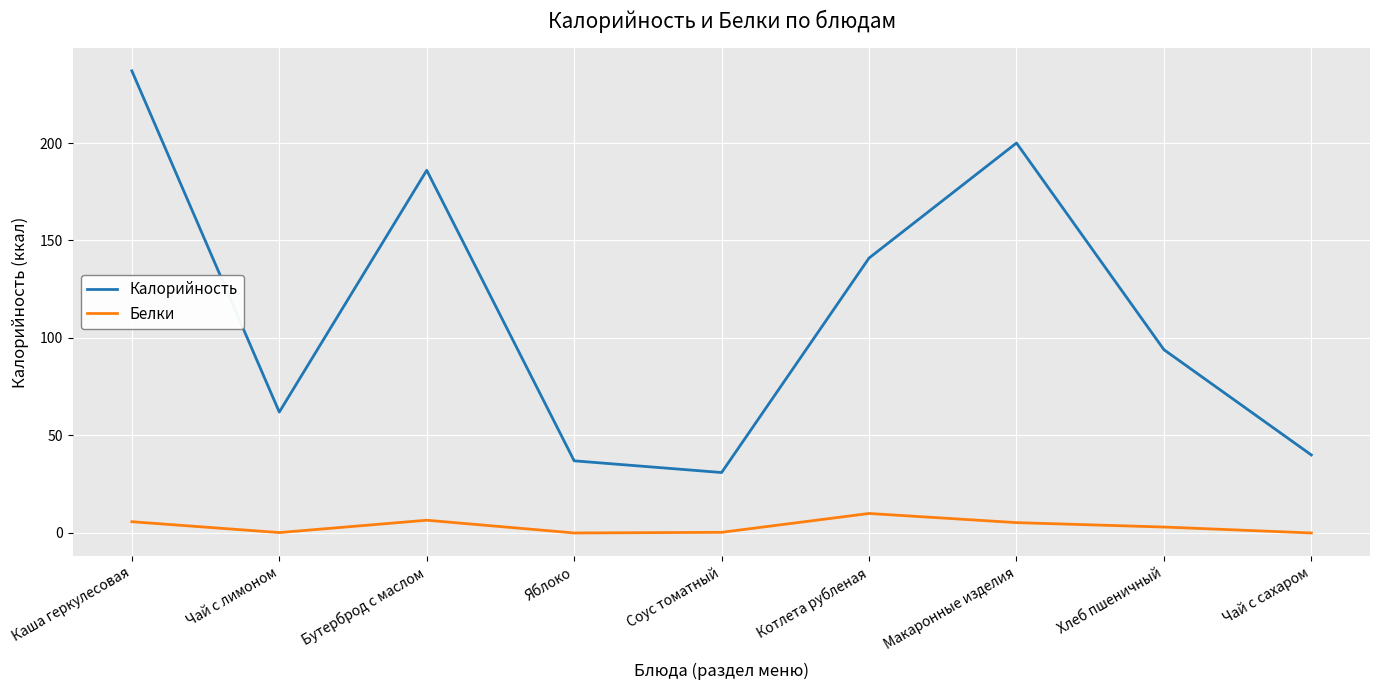

Is the value of Калорийность at Макаронные изделия greater than the value of Белки at Бутерброд с маслом?

Yes